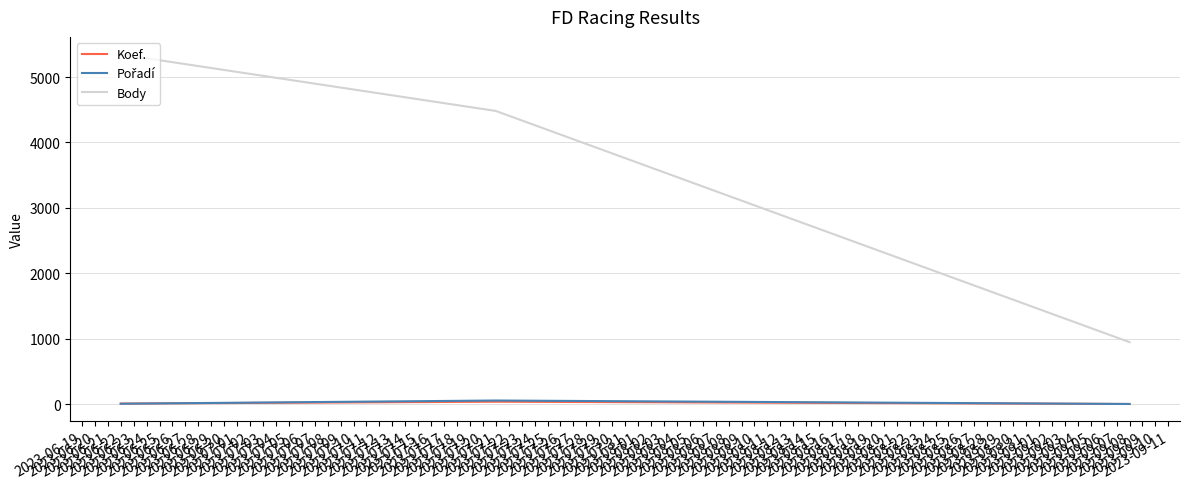

What is the highest value of the Body series?

5346